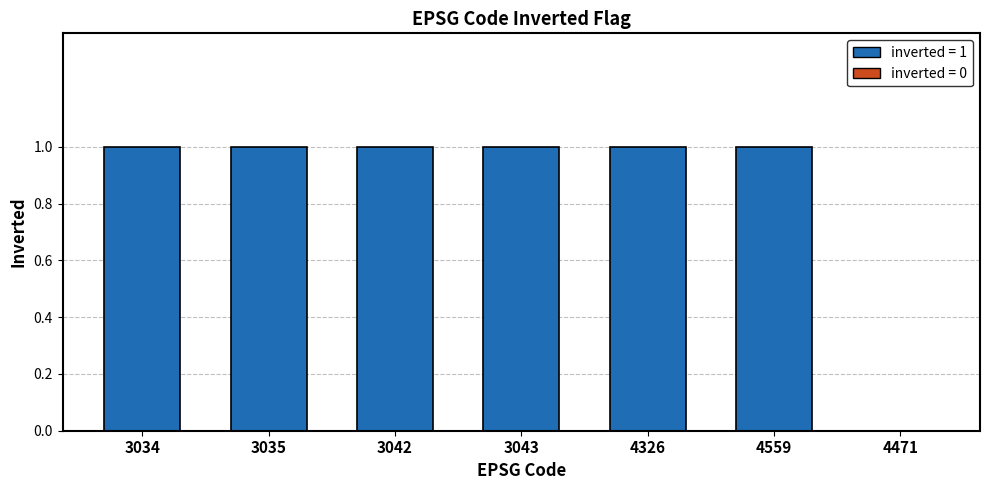

Are the bars grouped side by side (vs. stacked)?

No